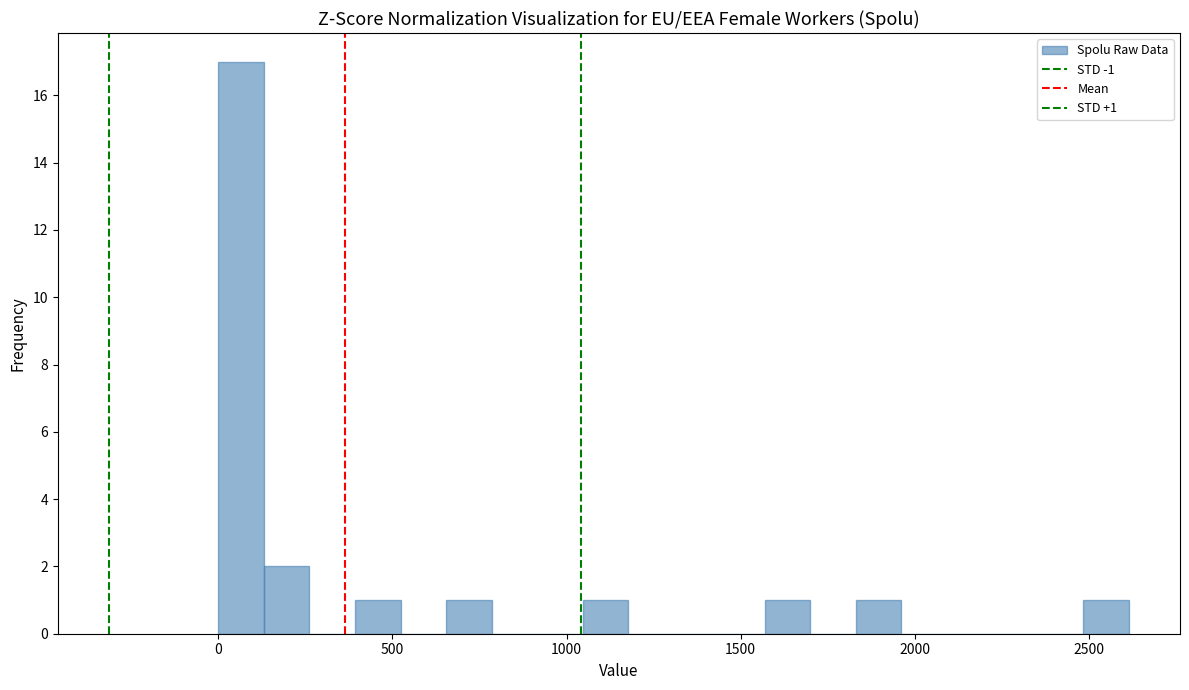

Read against the x-axis, roughly where is the centre of the tallest bar?

50